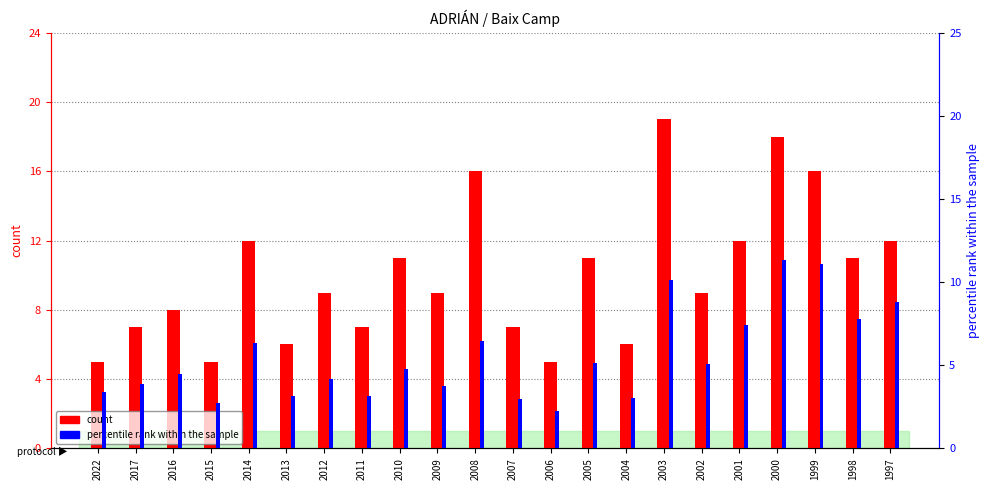

What is the value of the count bar at the 2nd from the left?

7.0